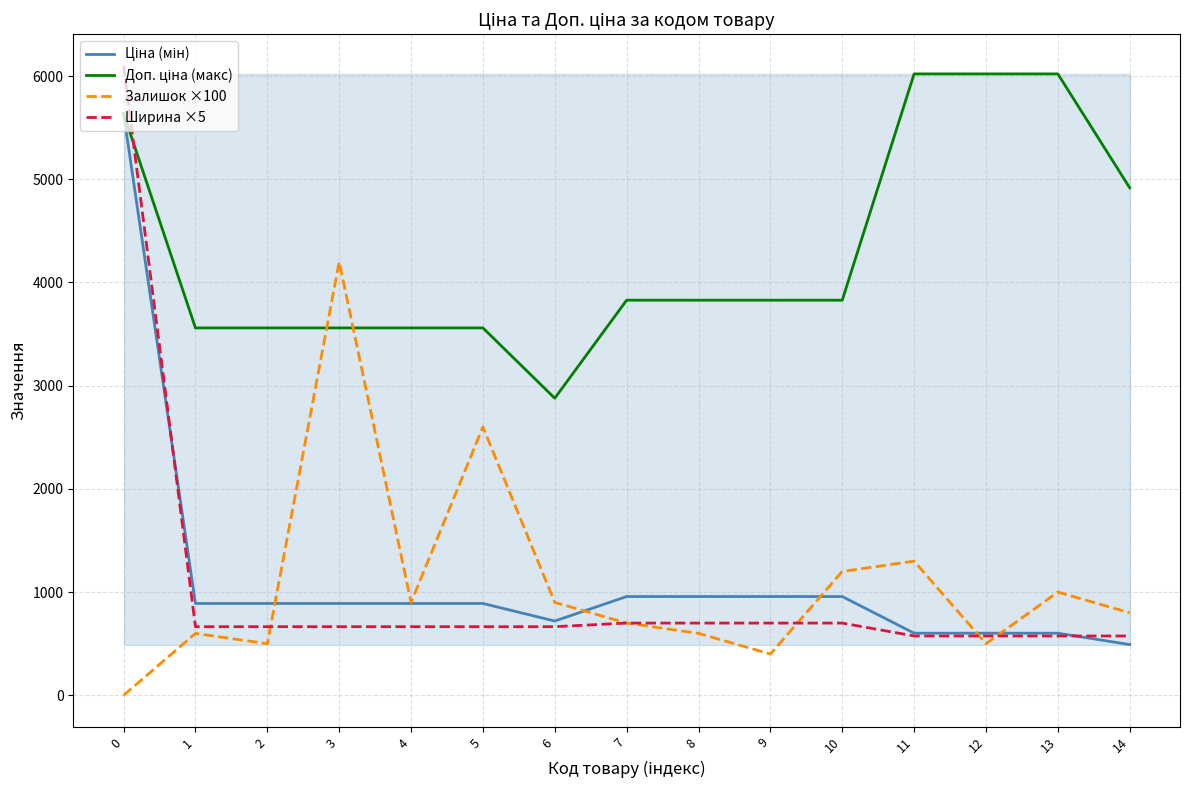

How many interior local valleys does the Ціна (мін) series have?

1